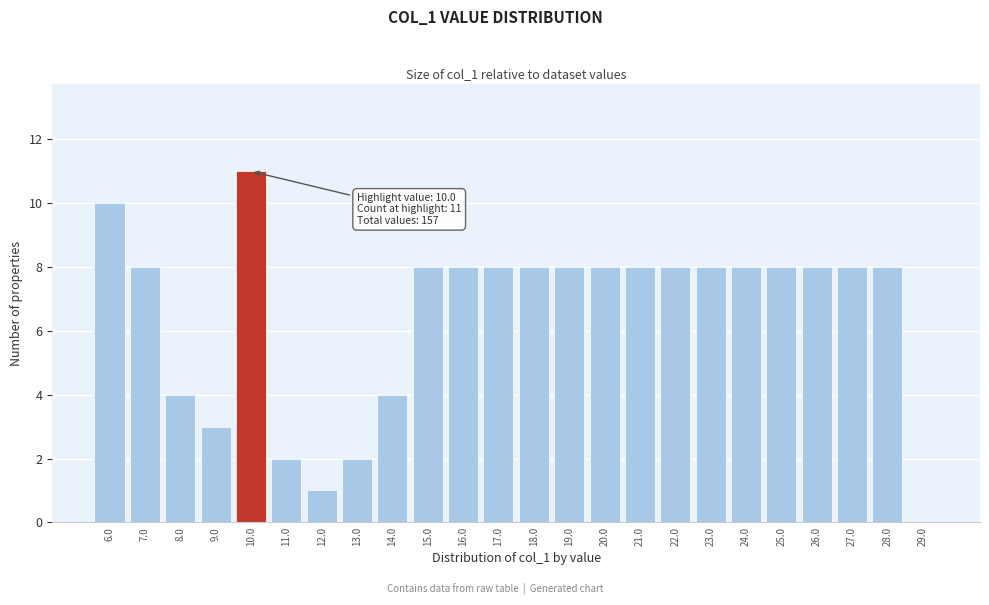

Over which range of the x-axis is the bar tallest?

9.5 to 10.5